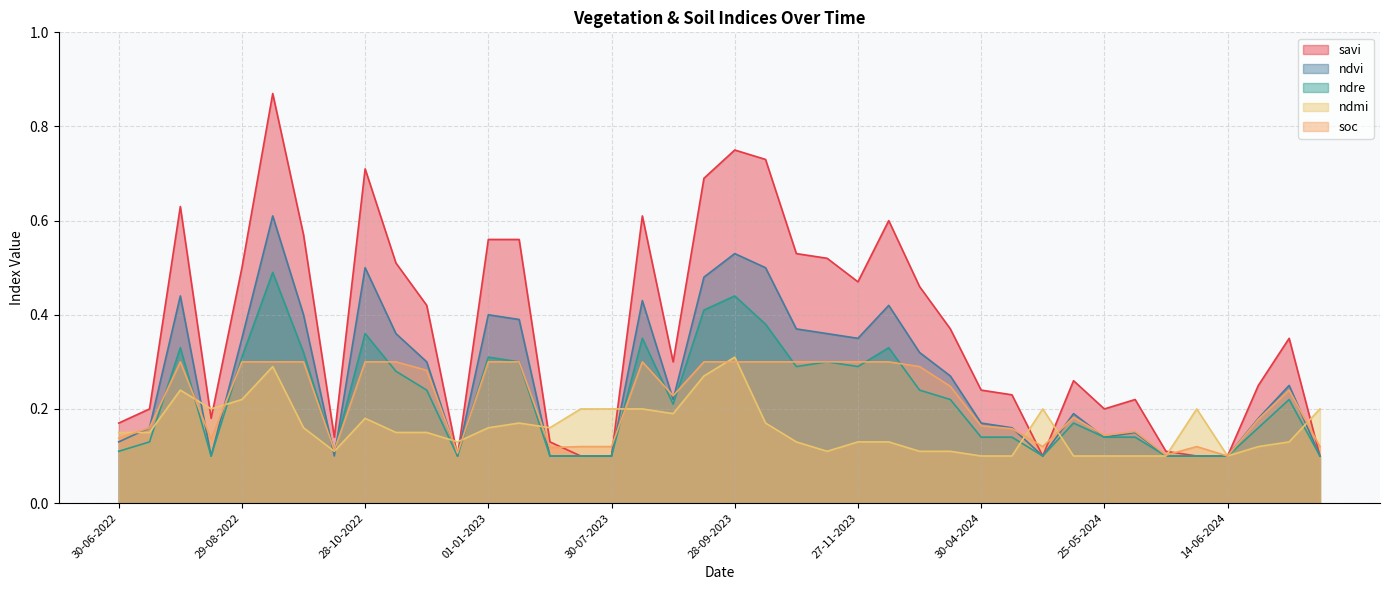

Between 11-01-2023 and 28-10-2023, which series saw the biggest shift?

ndmi